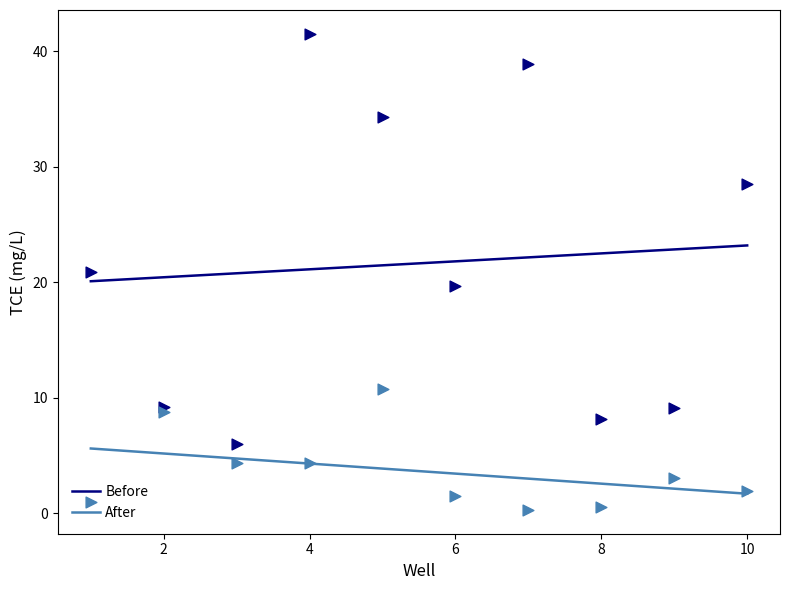

Which series reaches the minimum Y coordinate?

After